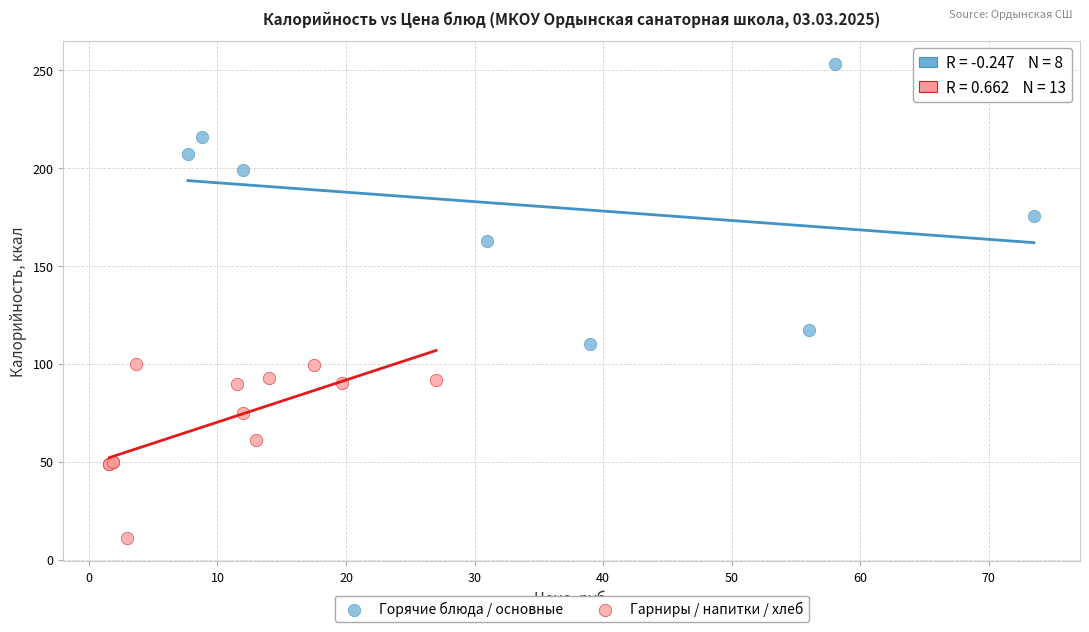

Which series has the widest spread of Y values?

Горячие блюда / основные